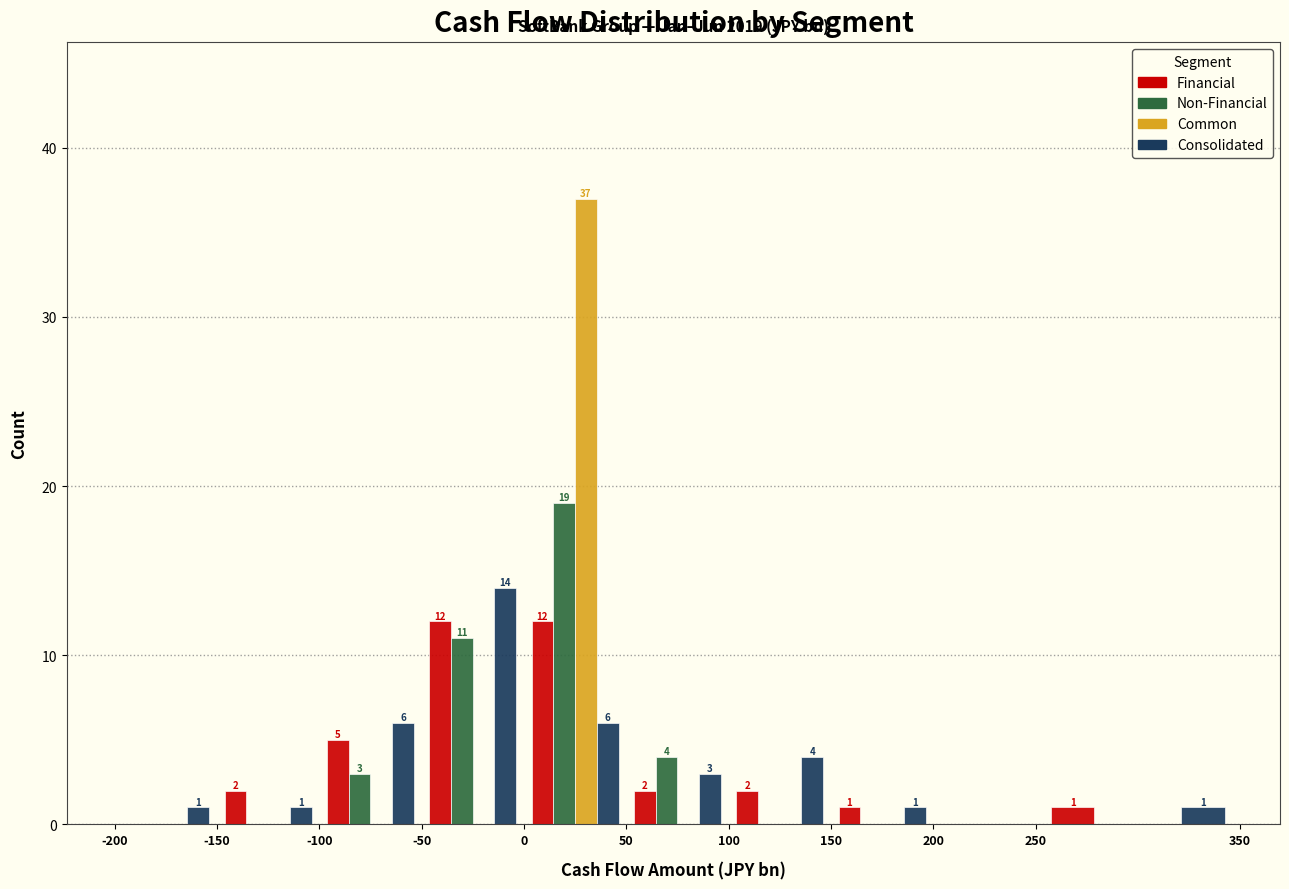

In the Consolidated series, which range on the x-axis has the tallest bar?

-50 to 0